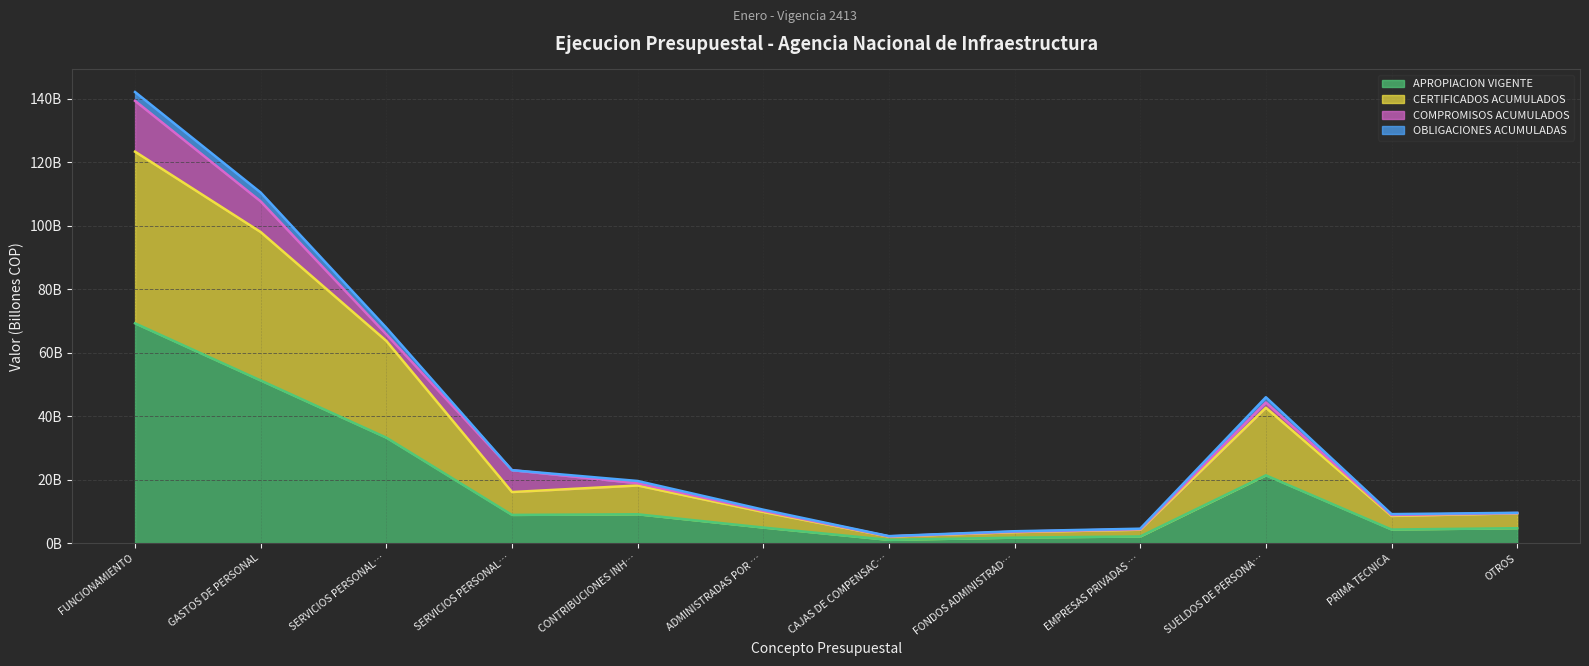

Which has a higher value, CONTRIBUCIONES INH… or SERVICIOS PERSONAL…?

CONTRIBUCIONES INH…